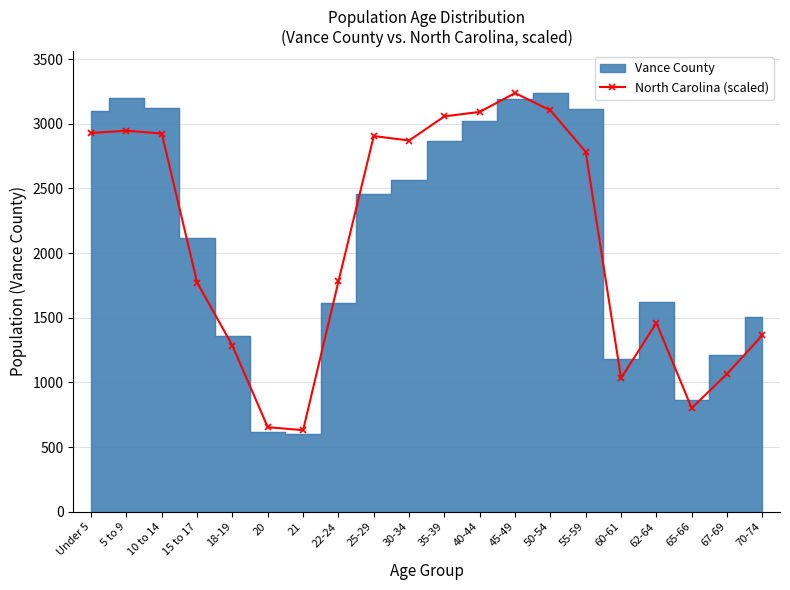

Which has a higher value, 65-66 or 45-49?

45-49